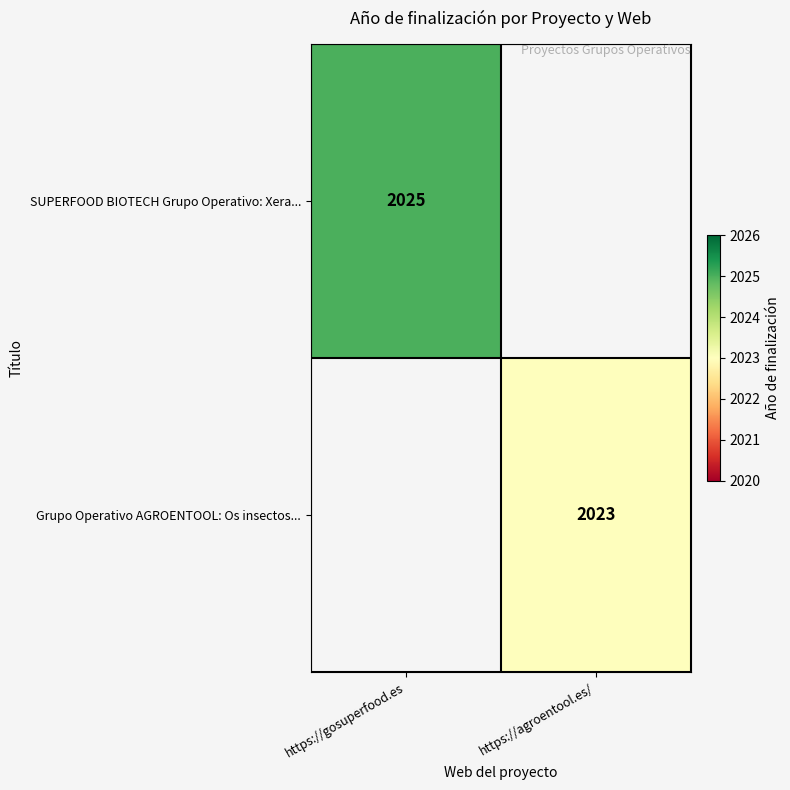

Is the value of SUPERFOOD BIOTECH Grupo Operativo: Xera... at https://gosuperfood.es greater than the value of Grupo Operativo AGROENTOOL: Os insectos... at https://agroentool.es/?

Yes